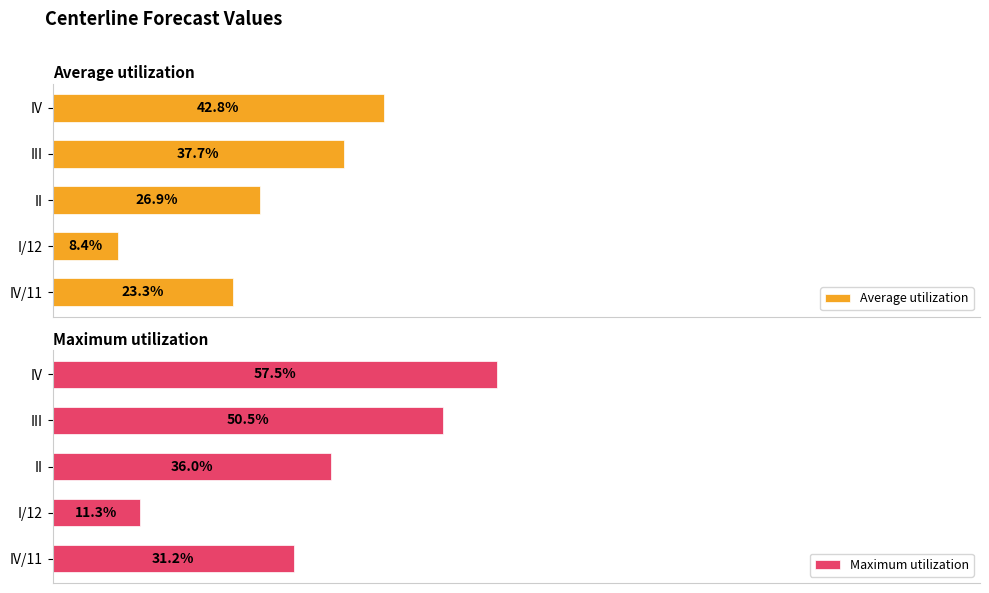

Rank the categories by Average utilization value from highest to lowest.

IV, III, II, IV/11, I/12